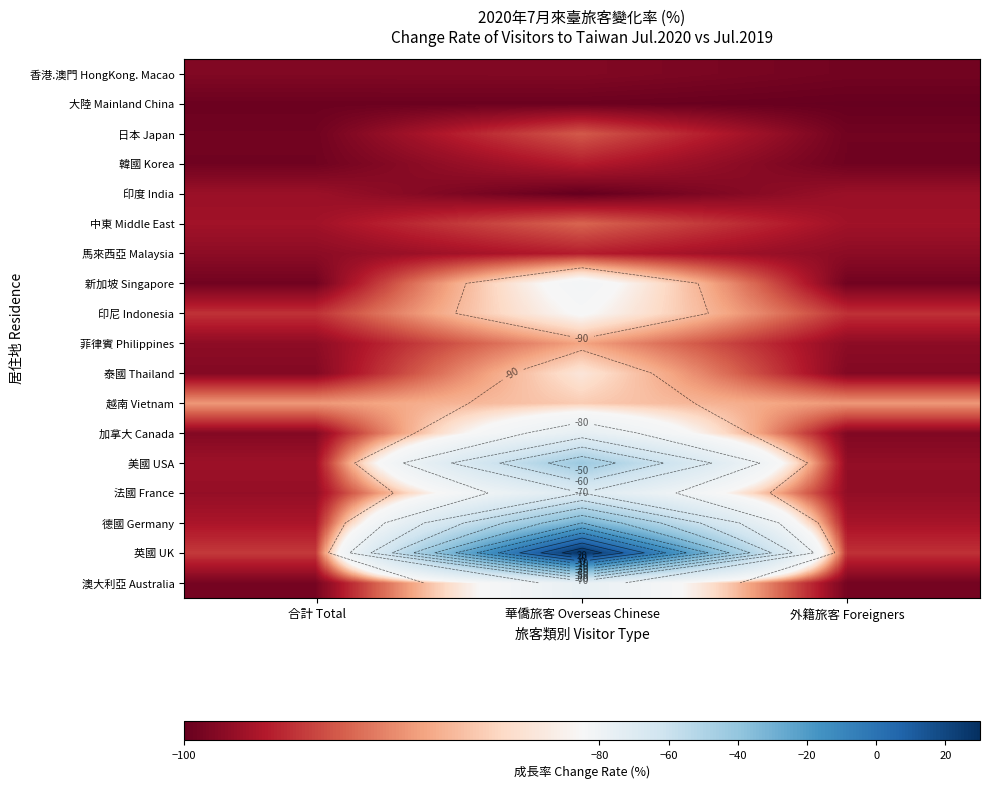

True or false: 美國 USA has a value of -43.0 at 華僑旅客 Overseas Chinese.

True